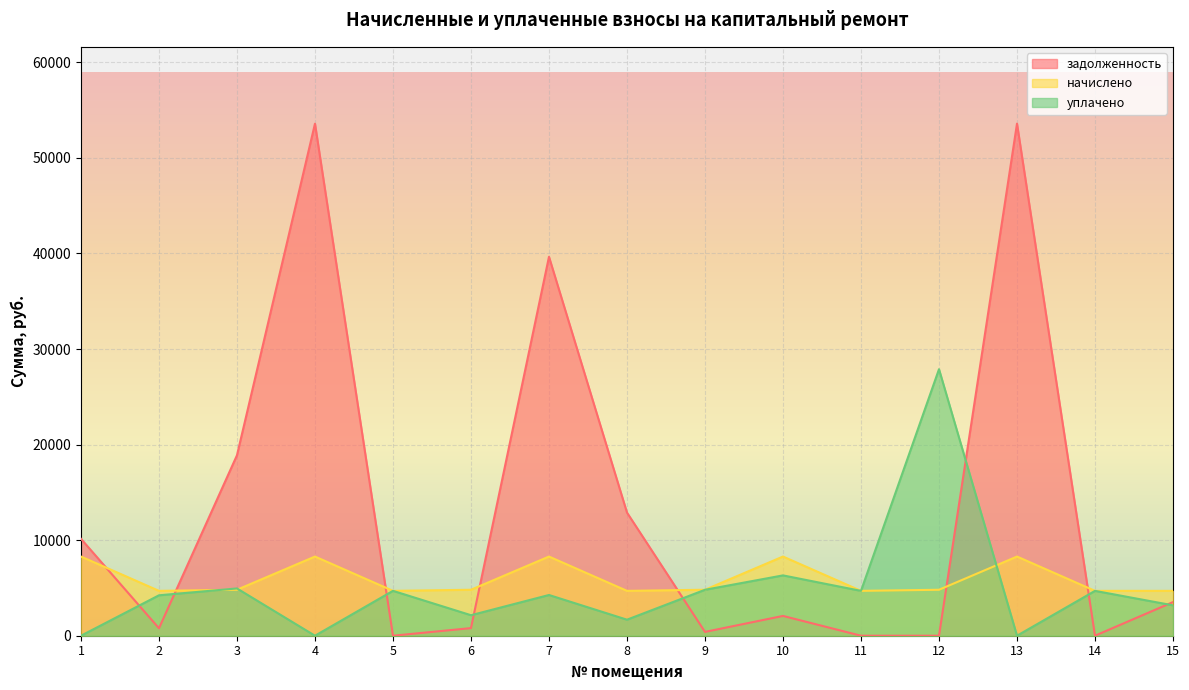

How many lines are shown in the chart?

3